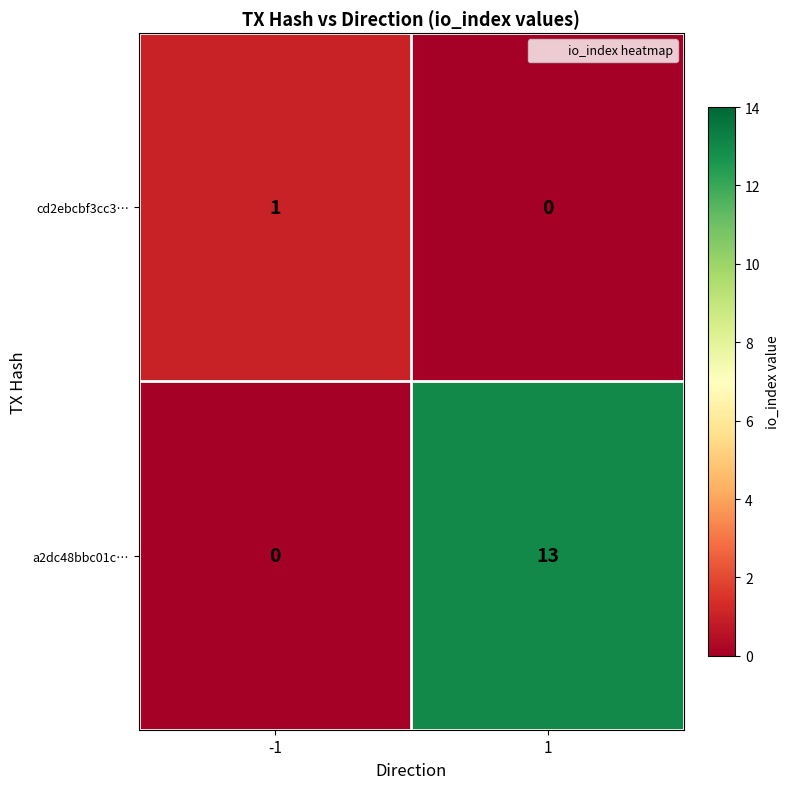

Which series has the largest total across all categories?

a2dc48bbc01c…